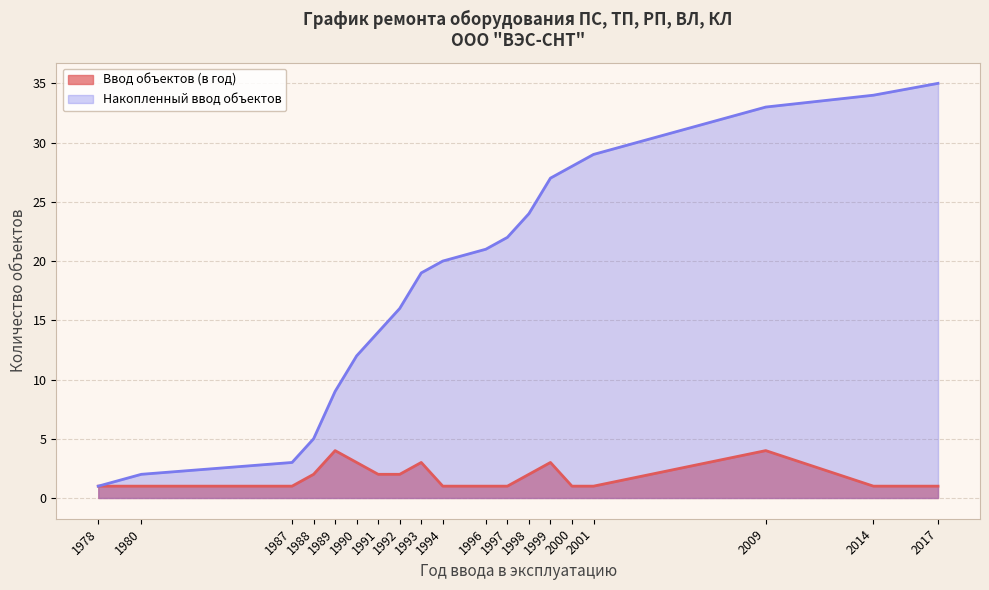

Which category has the lowest value in the Накопленный ввод объектов series?

1978